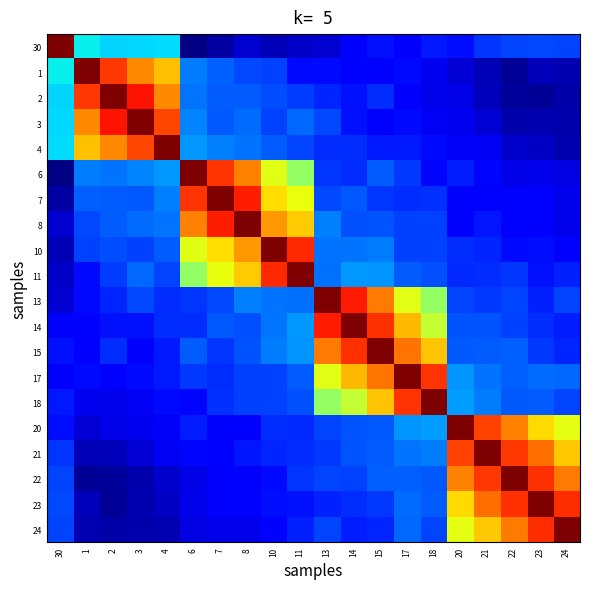

What is the difference between the highest and lowest values at 23?

1.0